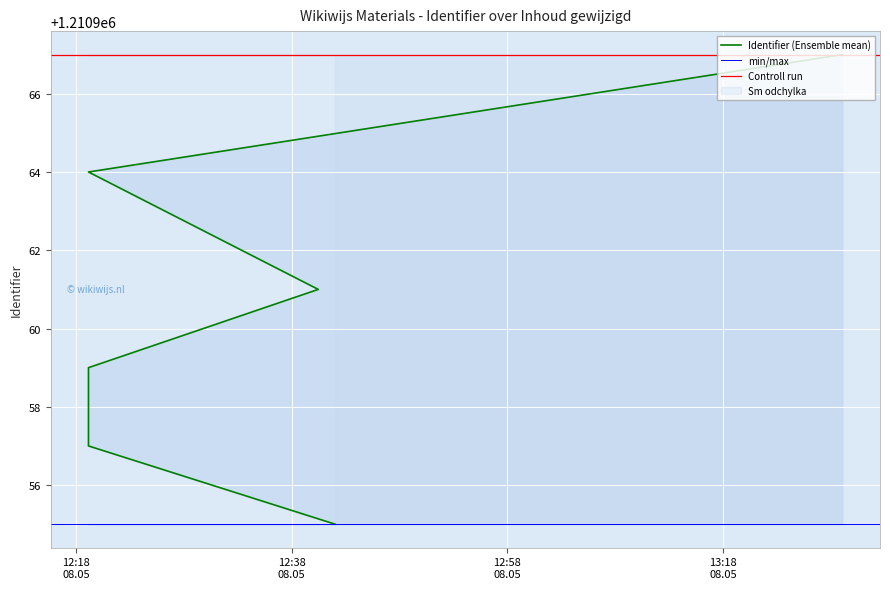

Which label corresponds to the largest value in the chart?

2015-05-08 13:29:03